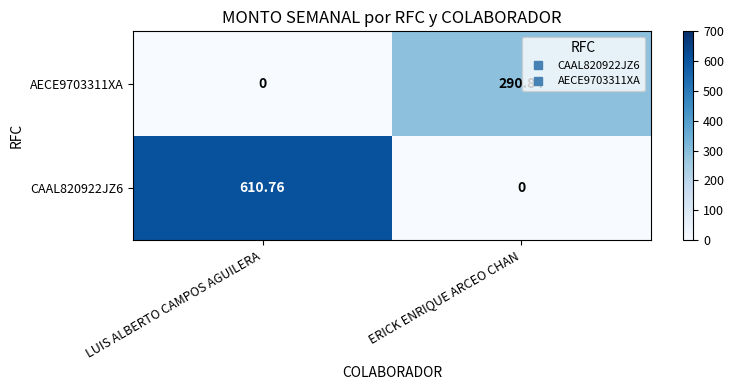

At which category is the sum across all series the highest?

LUIS ALBERTO CAMPOS AGUILERA